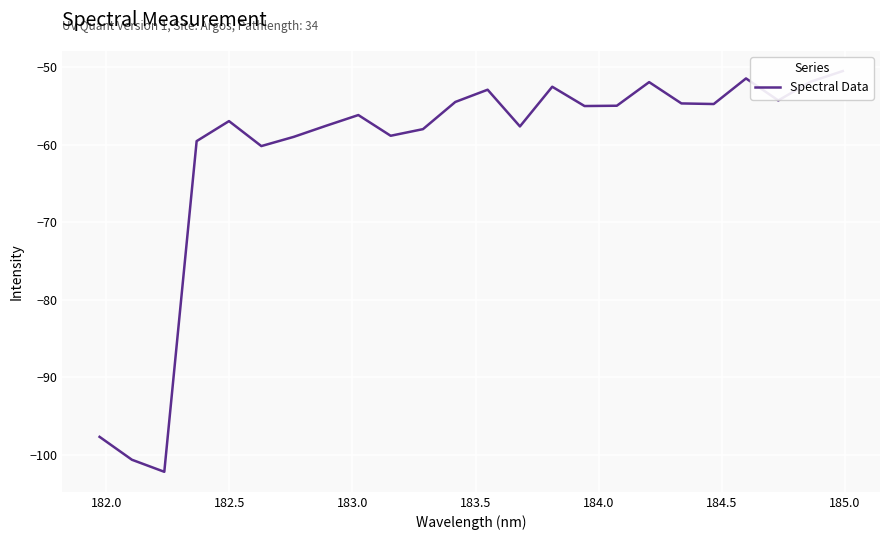

True or false: there are more than 0 points higher than both neighbors.

True